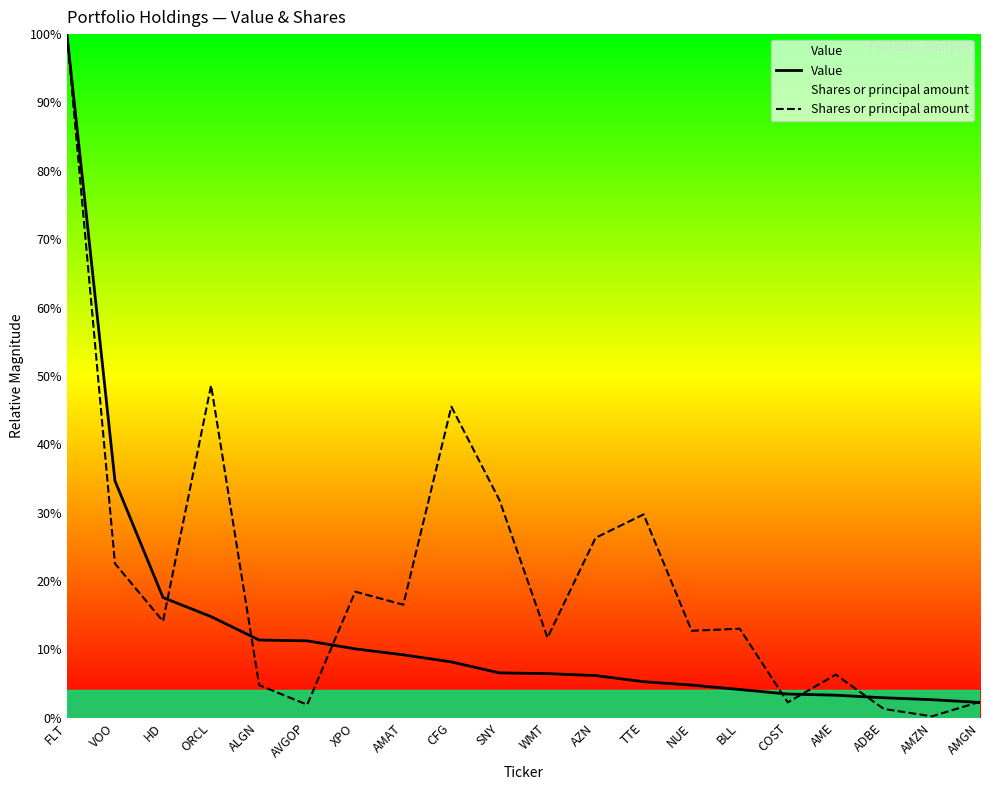

What is the value of the Value point at the 12th from the left?

6.2